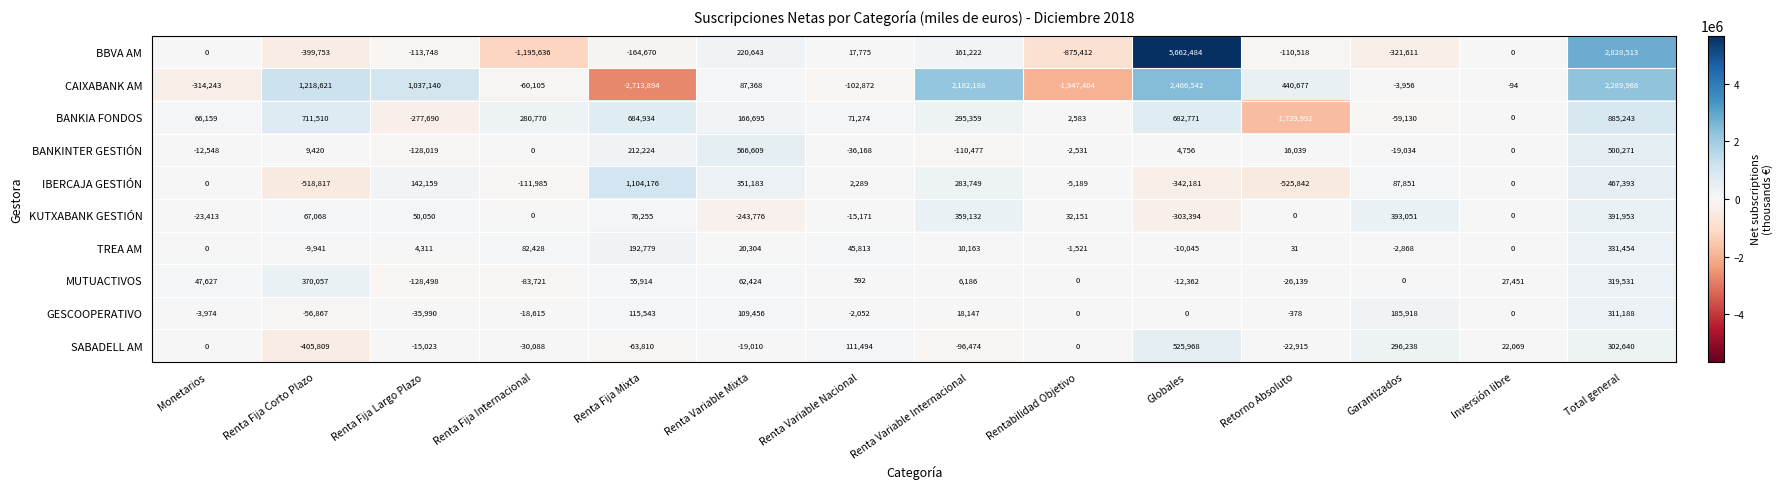

Rank the series by their maximum value, from highest to lowest.

BBVA AM, CAIXABANK AM, IBERCAJA GESTIÓN, BANKIA FONDOS, BANKINTER GESTIÓN, SABADELL AM, KUTXABANK GESTIÓN, MUTUACTIVOS, TREA AM, GESCOOPERATIVO